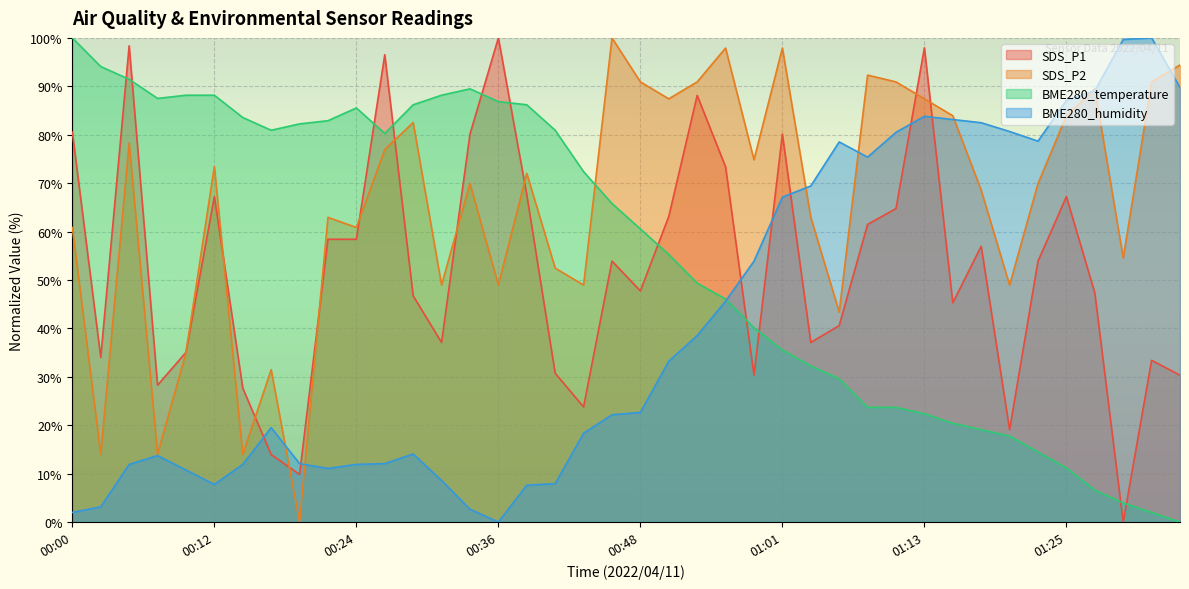

Reading left to right, what are all the values shown in this chart?

SDS_P1: 00:00=80.5	00:02=34.0	00:05=98.4	00:07=28.3	00:09=35.0	00:12=67.2	00:14=27.7	00:17=13.9	00:19=9.8	00:21=58.4	00:24=58.4	00:26=96.5	00:29=46.7	00:31=37.1	00:34=80.1	00:36=100.0	00:38=67.6	00:41=30.7	00:43=23.8	00:46=53.9	00:48=47.7	00:51=63.1	00:53=88.1	00:56=73.4	00:58=30.3	01:01=80.1	01:03=37.1	01:05=40.6	01:08=61.5	01:10=64.8	01:13=98.0	01:15=45.3	01:18=57.0	01:20=19.1	01:22=53.9	01:25=67.2	01:27=47.3	01:30=0.0	01:32=33.4	01:35=30.3
SDS_P2: 00:00=60.8	00:02=14.0	00:05=78.3	00:07=14.0	00:09=35.0	00:12=73.4	00:14=14.0	00:17=31.5	00:19=0.0	00:21=62.9	00:24=60.8	00:26=76.9	00:29=82.5	00:31=49.0	00:34=69.9	00:36=49.0	00:38=72.0	00:41=52.4	00:43=49.0	00:46=100.0	00:48=90.9	00:51=87.4	00:53=90.9	00:56=97.9	00:58=74.8	01:01=97.9	01:03=62.9	01:05=43.4	01:08=92.3	01:10=90.9	01:13=87.4	01:15=83.9	01:18=68.5	01:20=49.0	01:22=69.9	01:25=83.9	01:27=89.5	01:30=54.5	01:32=90.9	01:35=94.4
BME280_temperature: 00:00=100.0	00:02=94.1	00:05=91.4	00:07=87.5	00:09=88.2	00:12=88.2	00:14=83.6	00:17=80.9	00:19=82.2	00:21=82.9	00:24=85.5	00:26=80.3	00:29=86.2	00:31=88.2	00:34=89.5	00:36=86.8	00:38=86.2	00:41=80.9	00:43=72.4	00:46=65.8	00:48=60.5	00:51=55.3	00:53=49.3	00:56=46.1	00:58=40.1	01:01=35.5	01:03=32.2	01:05=29.6	01:08=23.7	01:10=23.7	01:13=22.4	01:15=20.4	01:18=19.1	01:20=17.8	01:22=14.5	01:25=11.2	01:27=6.6	01:30=3.9	01:32=2.0	01:35=0.0
BME280_humidity: 00:00=2.0	00:02=3.1	00:05=11.9	00:07=13.7	00:09=10.7	00:12=7.8	00:14=11.9	00:17=19.5	00:19=12.1	00:21=11.1	00:24=11.9	00:26=12.1	00:29=14.0	00:31=8.6	00:34=2.6	00:36=0.0	00:38=7.6	00:41=7.9	00:43=18.3	00:46=22.1	00:48=22.6	00:51=33.2	00:53=38.5	00:56=45.6	00:58=53.9	01:01=67.1	01:03=69.4	01:05=78.5	01:08=75.4	01:10=80.5	01:13=83.8	01:15=83.1	01:18=82.5	01:20=80.7	01:22=78.7	01:25=87.1	01:27=89.1	01:30=99.7	01:32=100.0	01:35=89.8